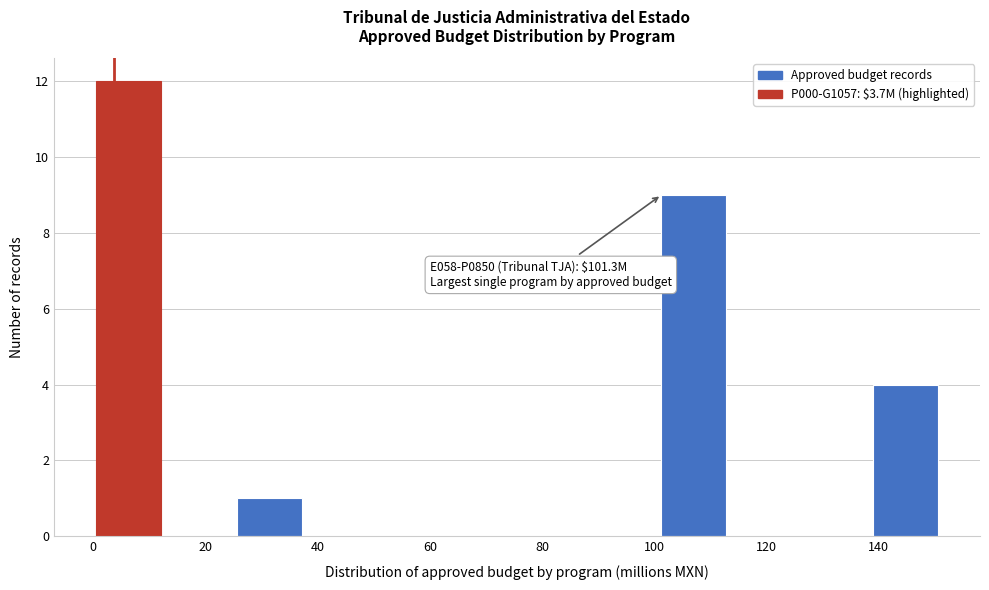

Over which range of the x-axis is the bar tallest?

0 to 12